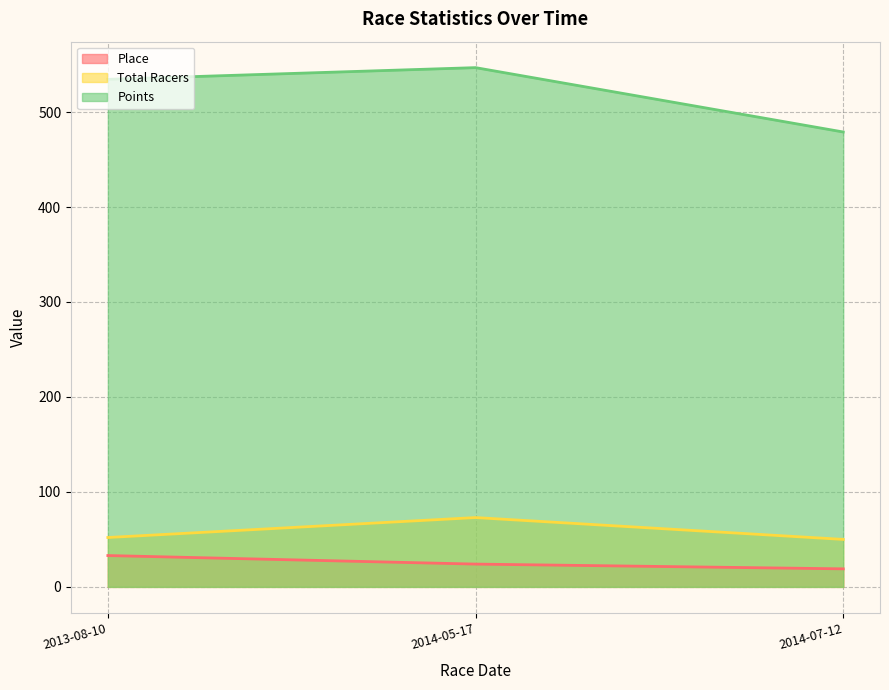

At which category does the chart reach its peak across all series?

2014-05-17